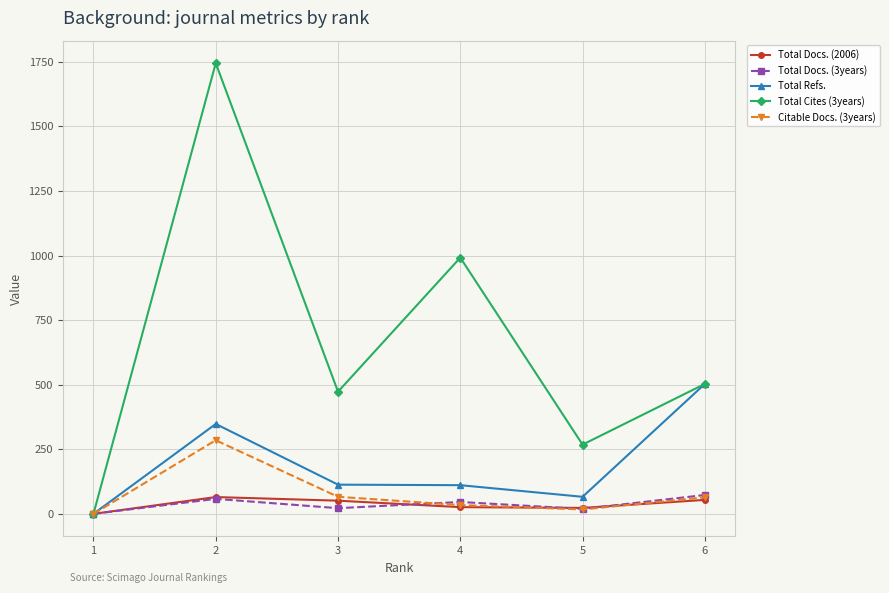

At which category does Total Cites (3years) reach its first local peak?

2